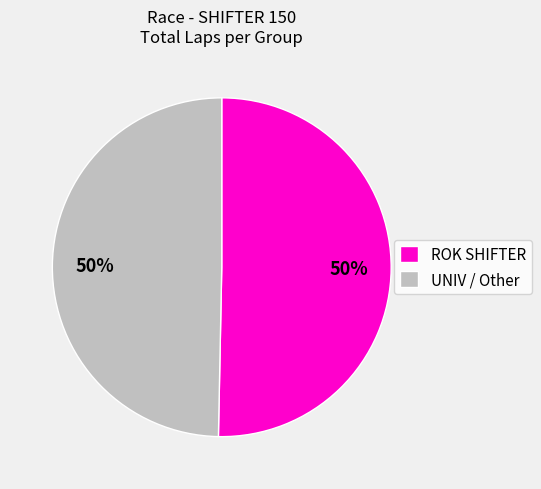

Is the sum of ROK SHIFTER and UNIV / Other greater than half?

Yes